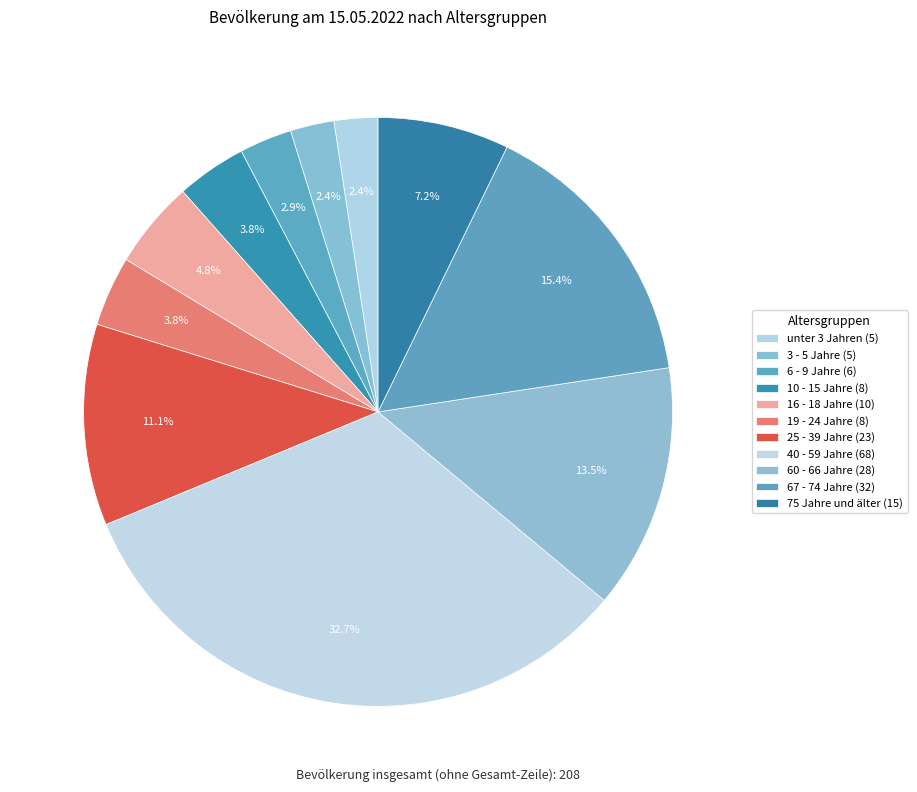

Rank the categories by value from highest to lowest.

40 - 59 Jahre, 67 - 74 Jahre, 60 - 66 Jahre, 25 - 39 Jahre, 75 Jahre und älter, 16 - 18 Jahre, 10 - 15 Jahre, 19 - 24 Jahre, 6 - 9 Jahre, unter 3 Jahren, 3 - 5 Jahre